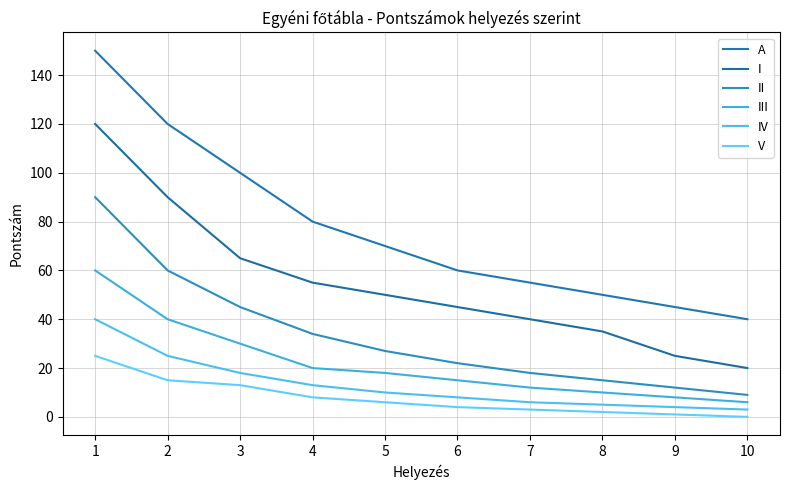

Is it true that A equals 33 at 3?

False